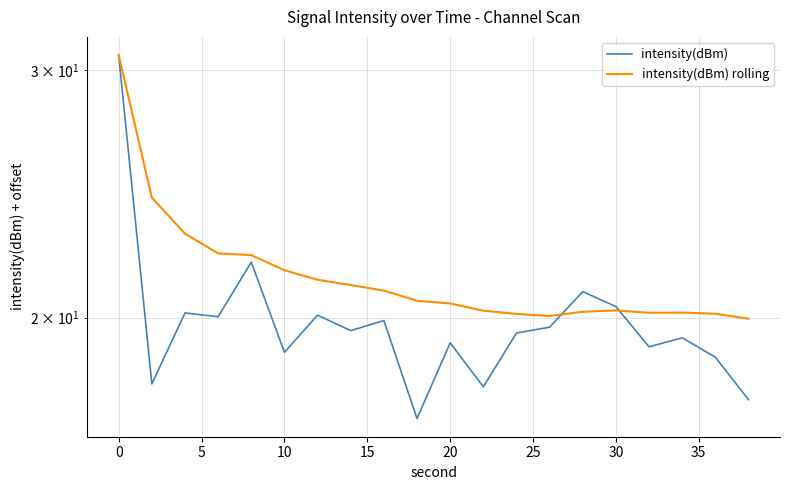

What is the average value of the intensity(dBm) series?

19.9